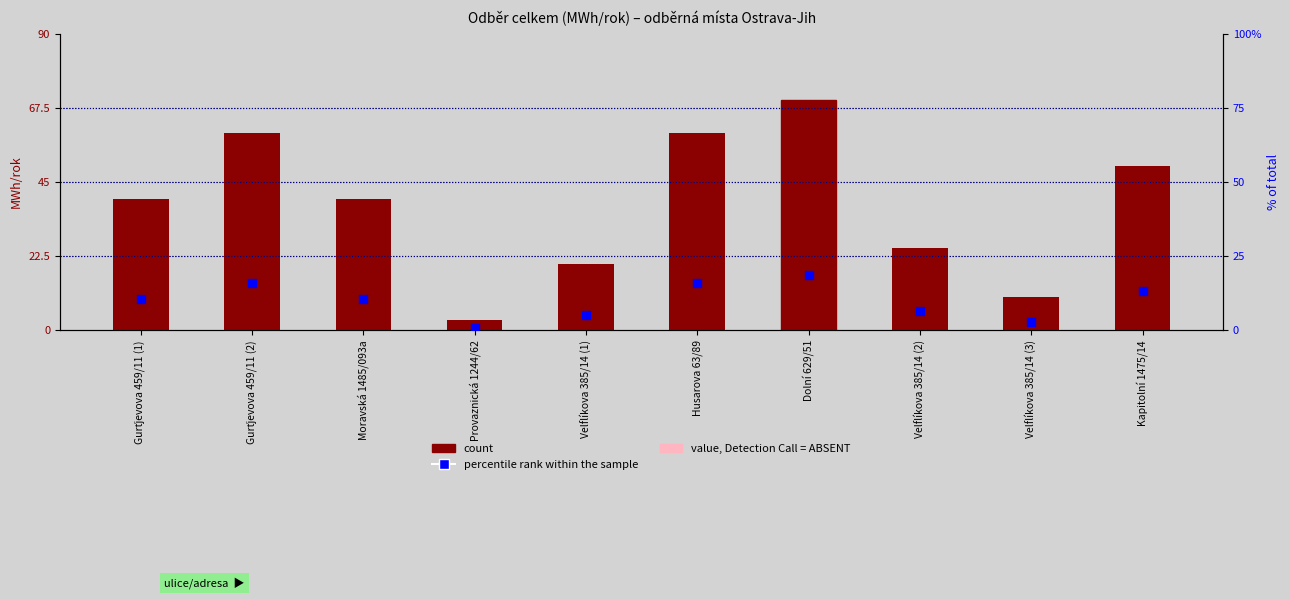

What are all the series names shown in the legend?

count, percentile rank within the sample